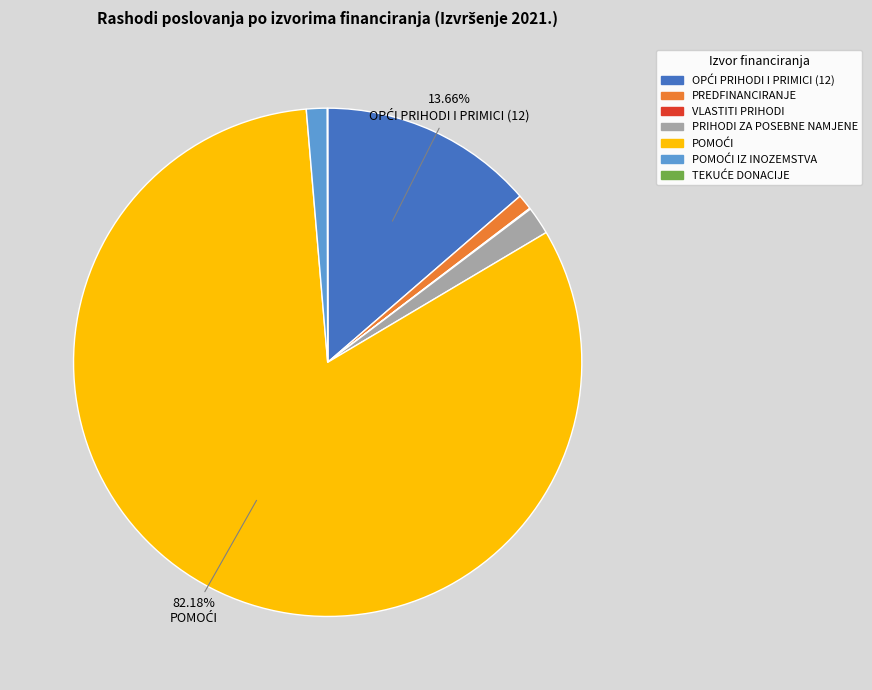

What is the change in value from OPĆI PRIHODI I PRIMICI (12) to POMOĆI IZ INOZEMSTVA?

-151143.4